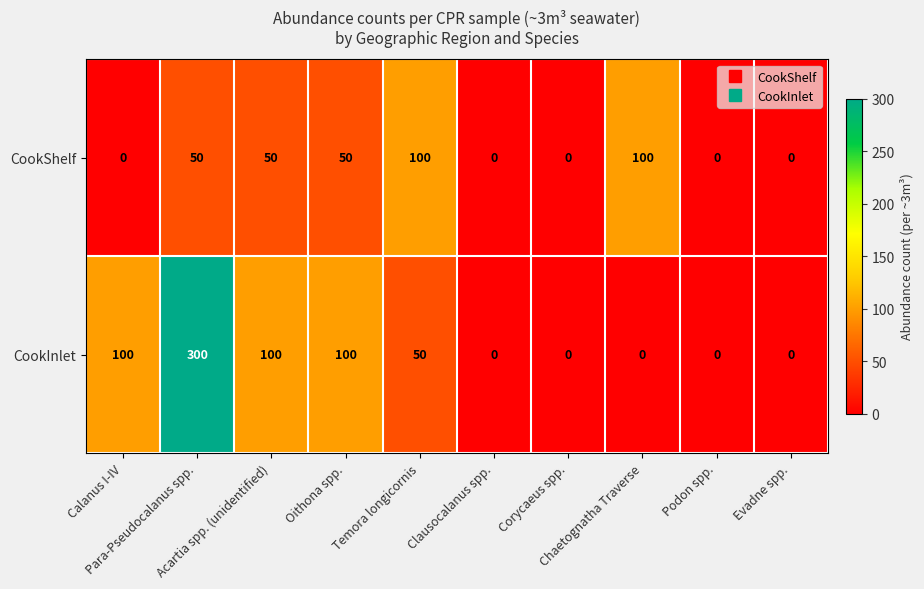

Which series has the widest spread of values?

CookInlet